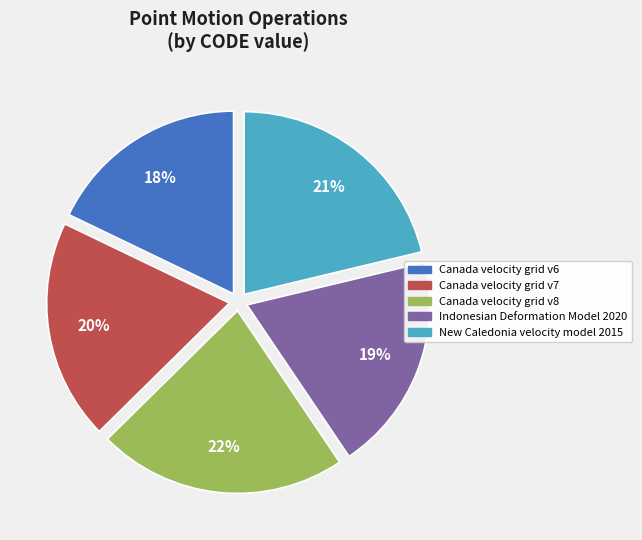

To the nearest percent, what is the difference between the largest and smallest slice percentages?

4%